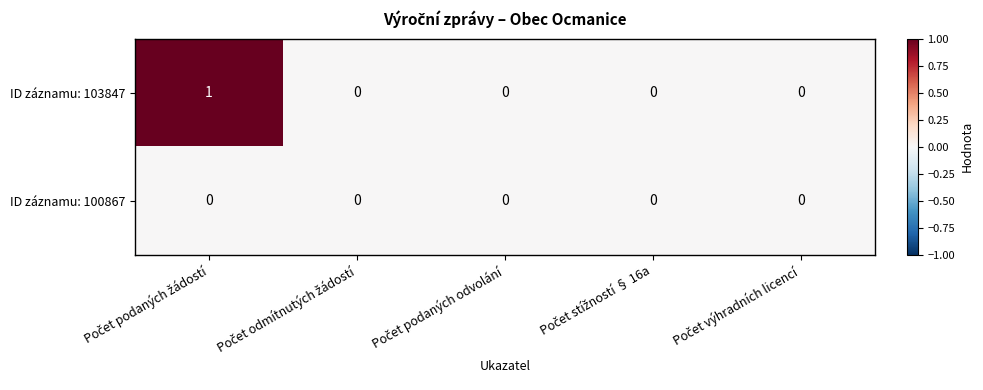

Rank the series by their average value, from lowest to highest.

ID záznamu: 100867, ID záznamu: 103847